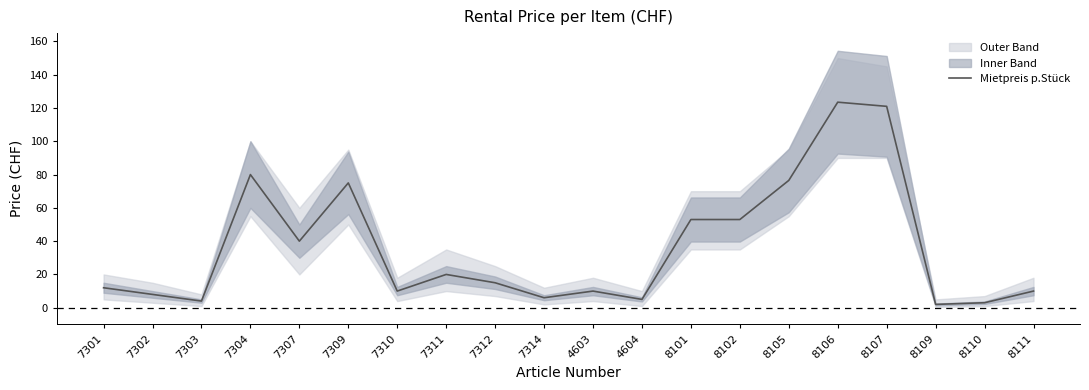

What is the value of the 3rd point from the left?

4.0